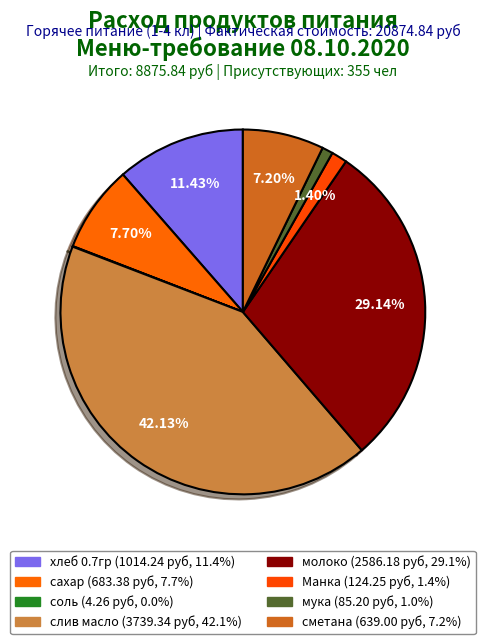

To the nearest percent, what is the difference between the слив масло and сметана slice percentages?

35%